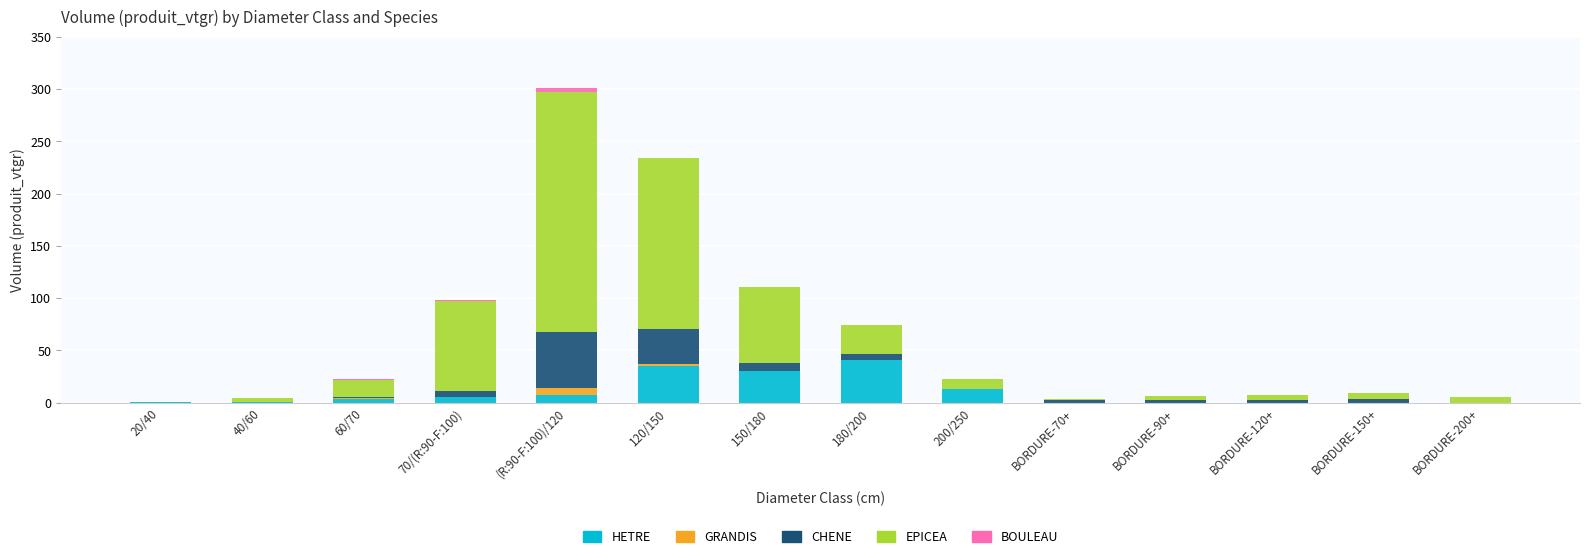

At which category is the sum across all series the highest?

(R:90-F:100)/120